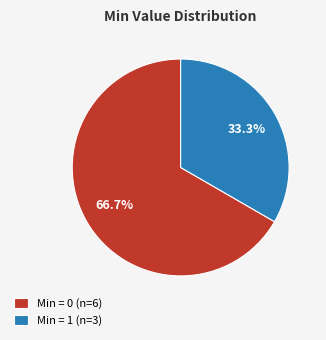

Which slice is the smallest?

Min = 1 (n=3)